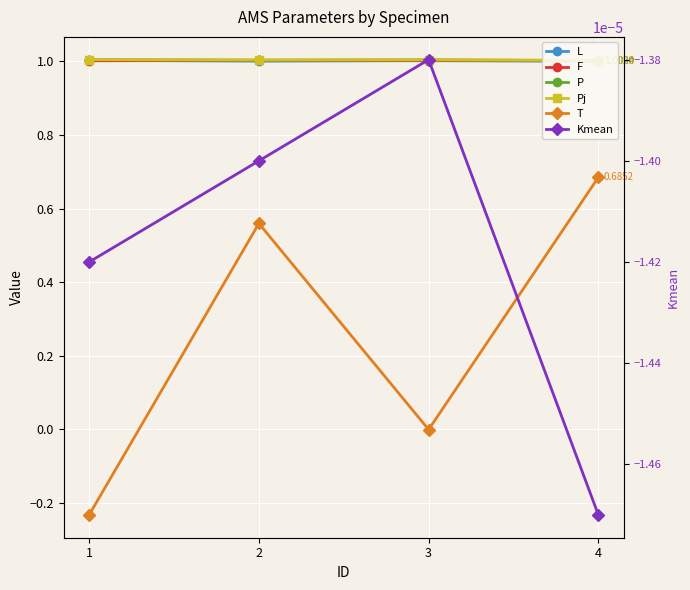

True or false: Pj and Kmean cross at least once.

False